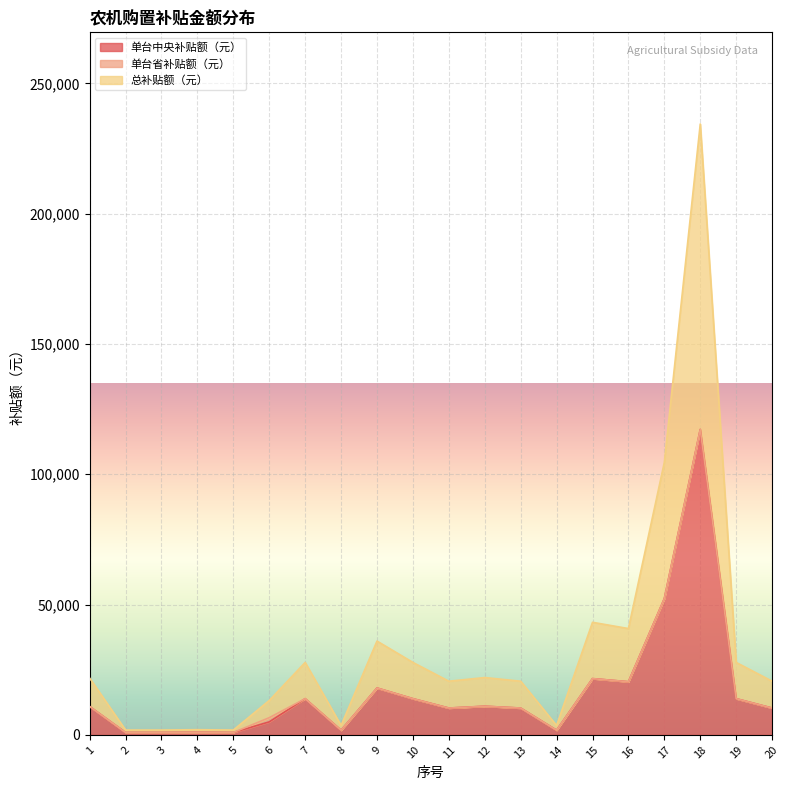

How many lines are shown in the chart?

3